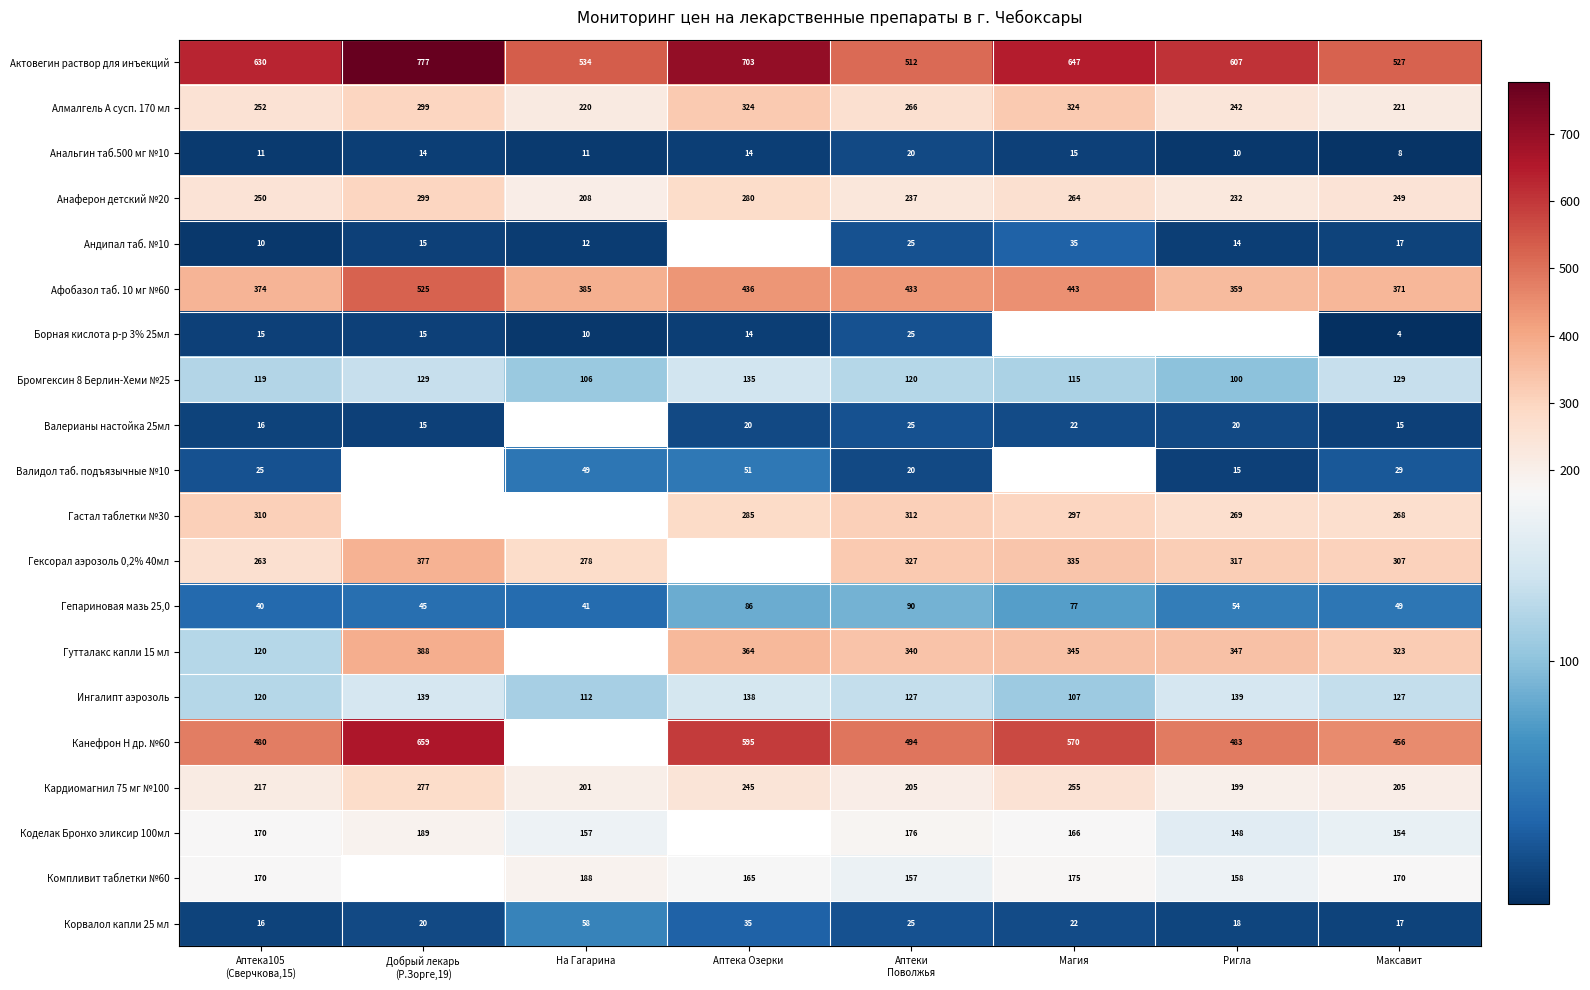

How many distinct data groups are displayed?

20